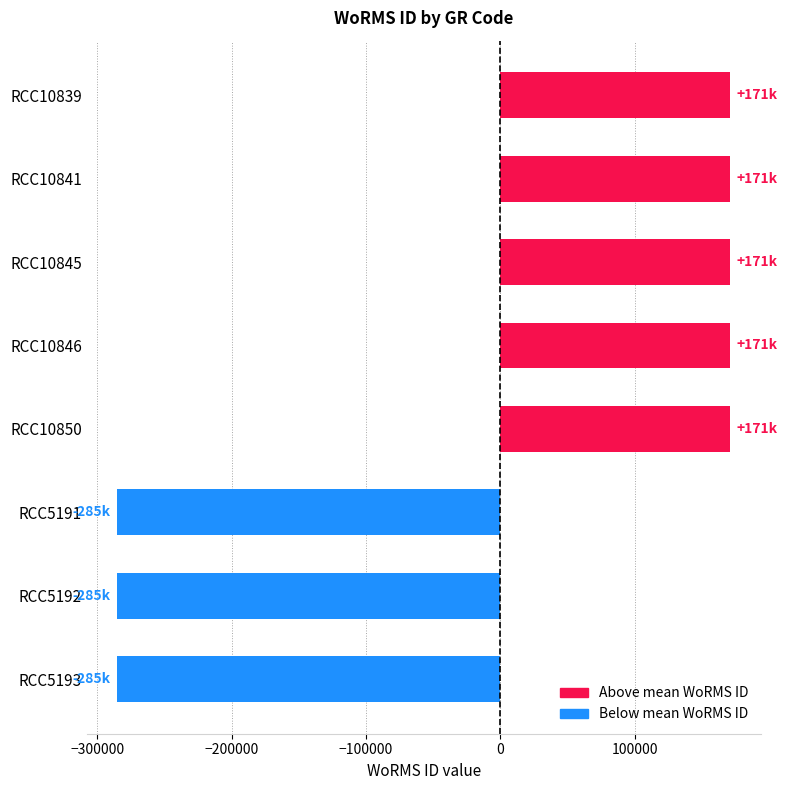

What is the change in value from RCC10845 to RCC5193?

-456239.0